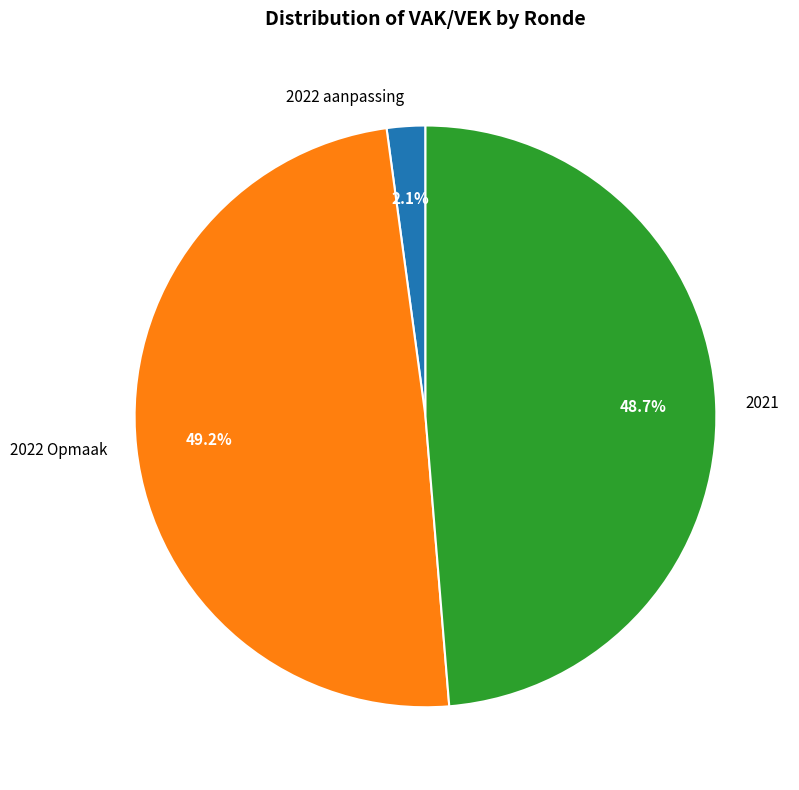

To the nearest percent, what is the average slice percentage?

33%